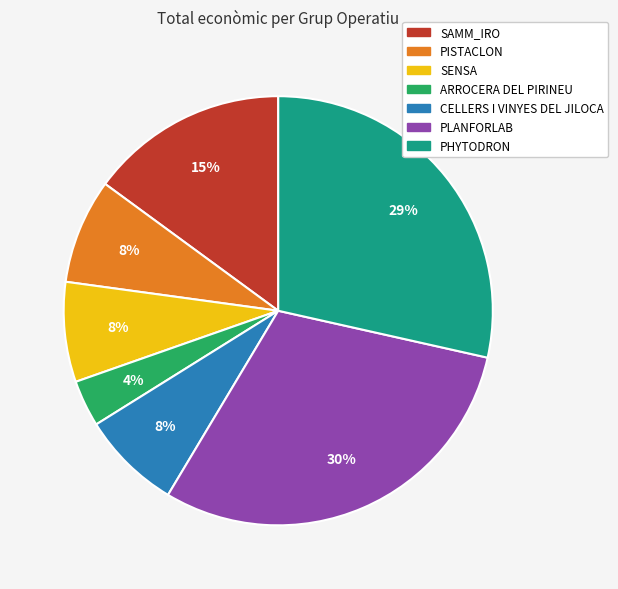

Count the number of slices in the pie.

7